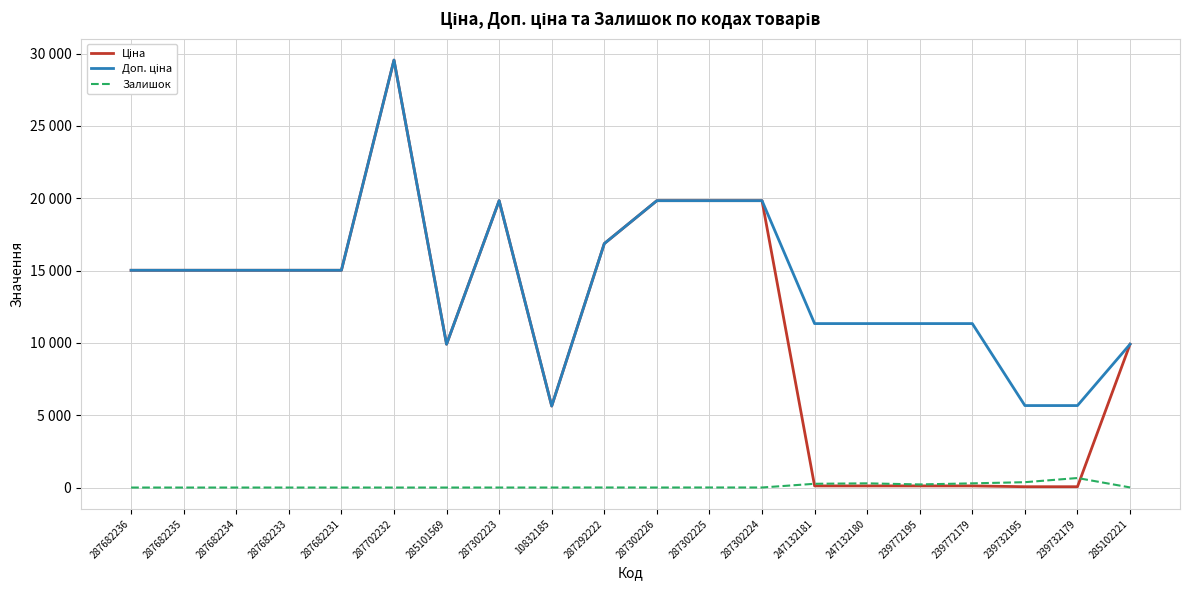

Does the chart display data point markers on the line(s)?

No